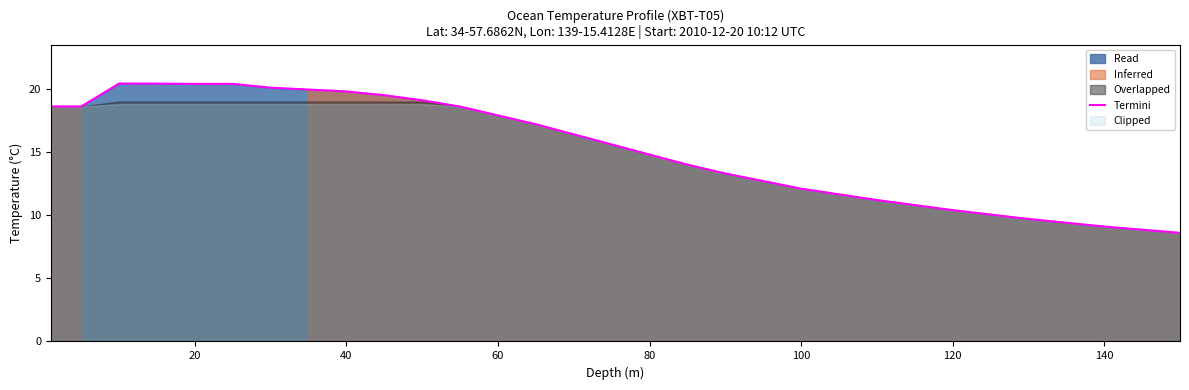

True or false: Termini has a value of 2.9 at 140.

False